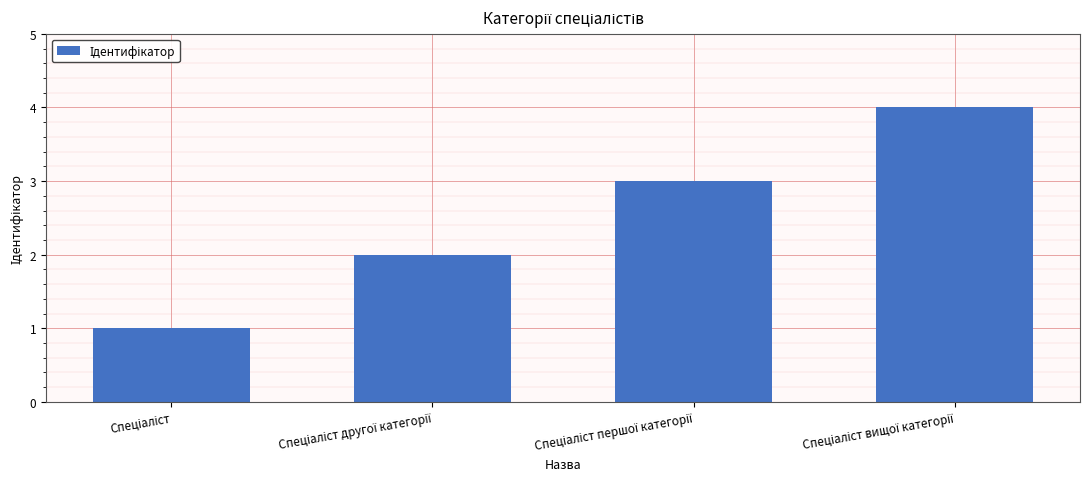

What is the difference between the maximum and second lowest values?

2